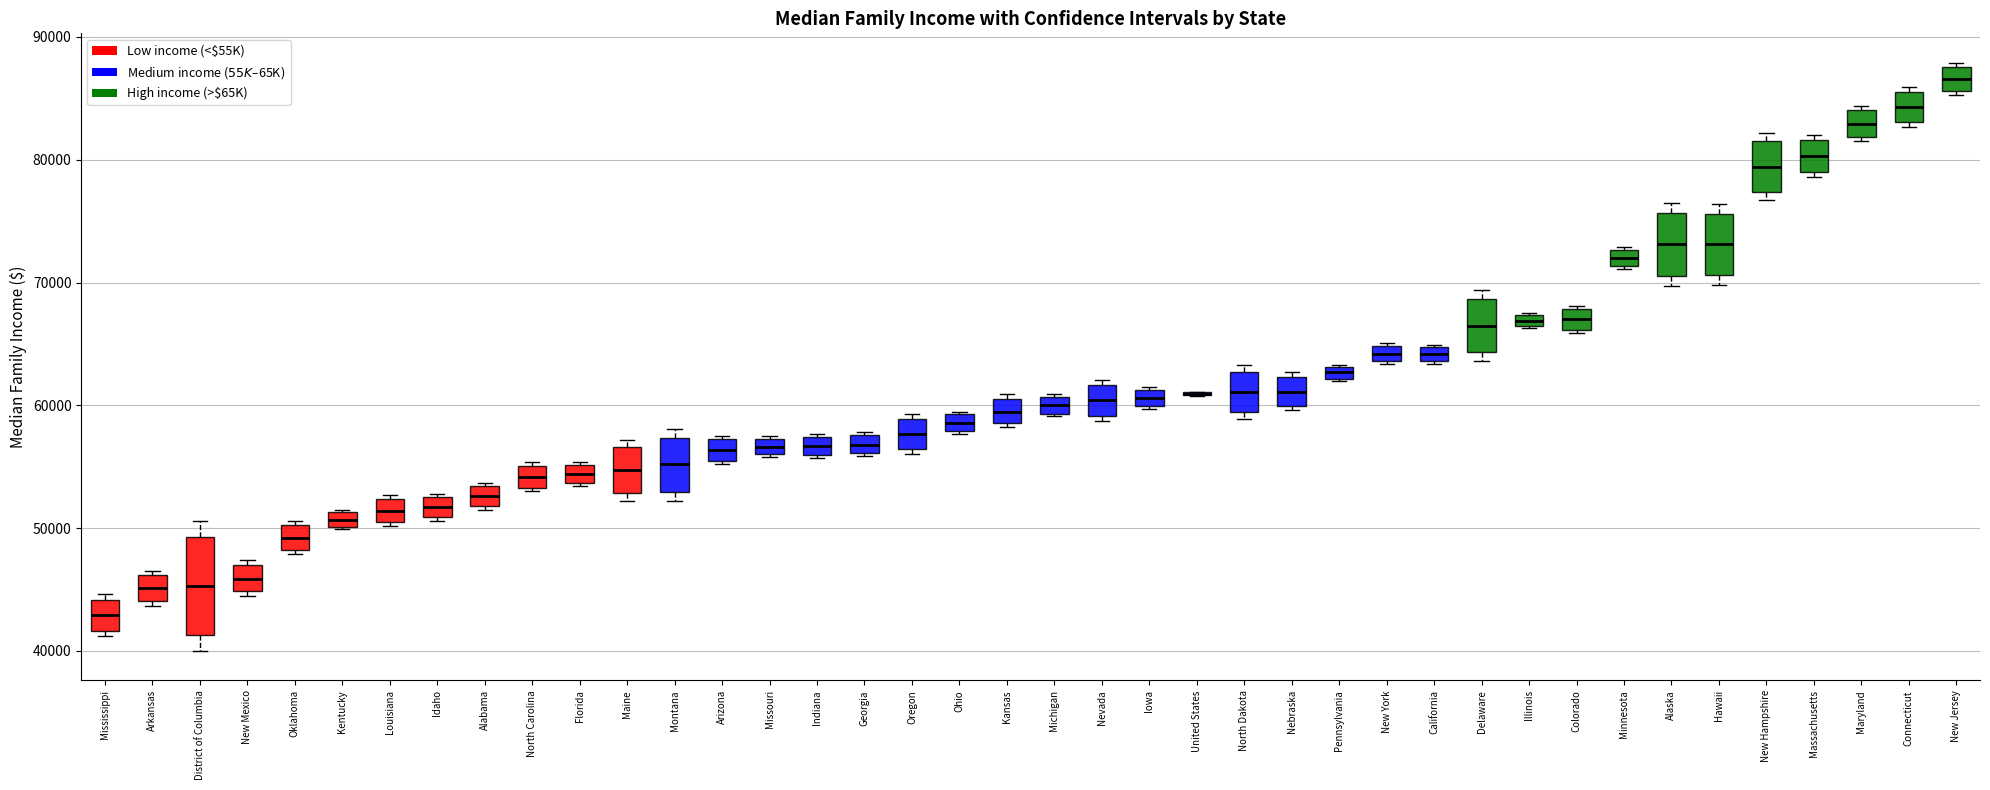

Where is the lower edge of the box for Kentucky on the y-axis? The values are not printed on the chart, so give them approximately, as read against the axis.

50000